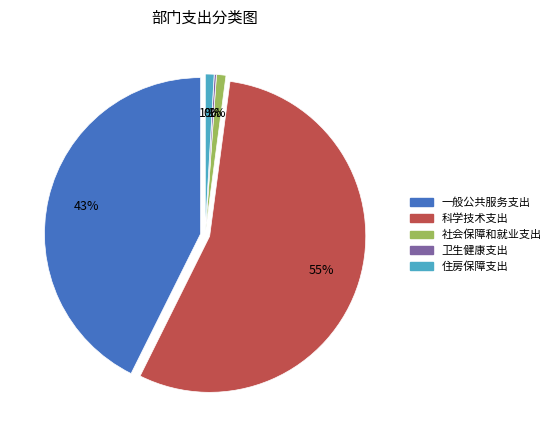

What is the majority slice?

科学技术支出